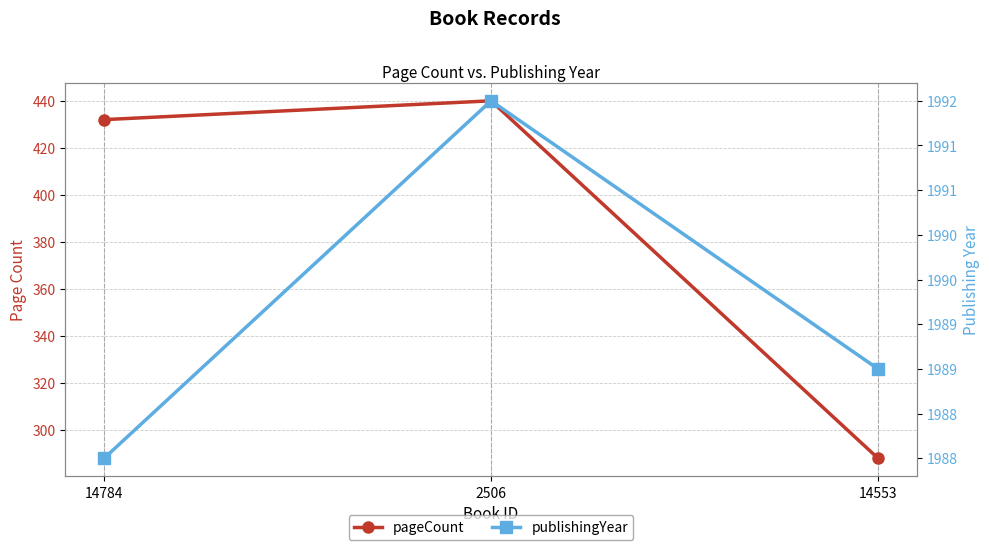

What is the value of the publishingYear point at the 2nd from the left?

1992